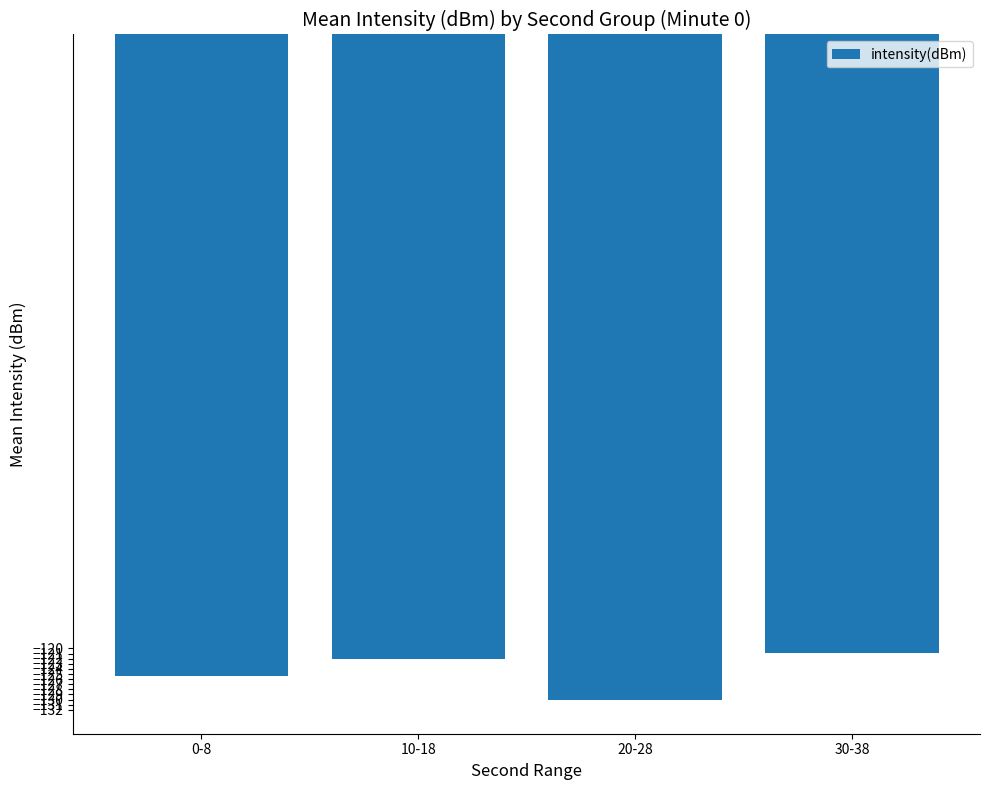

What is the label of the 1st bar from the left?

0-8